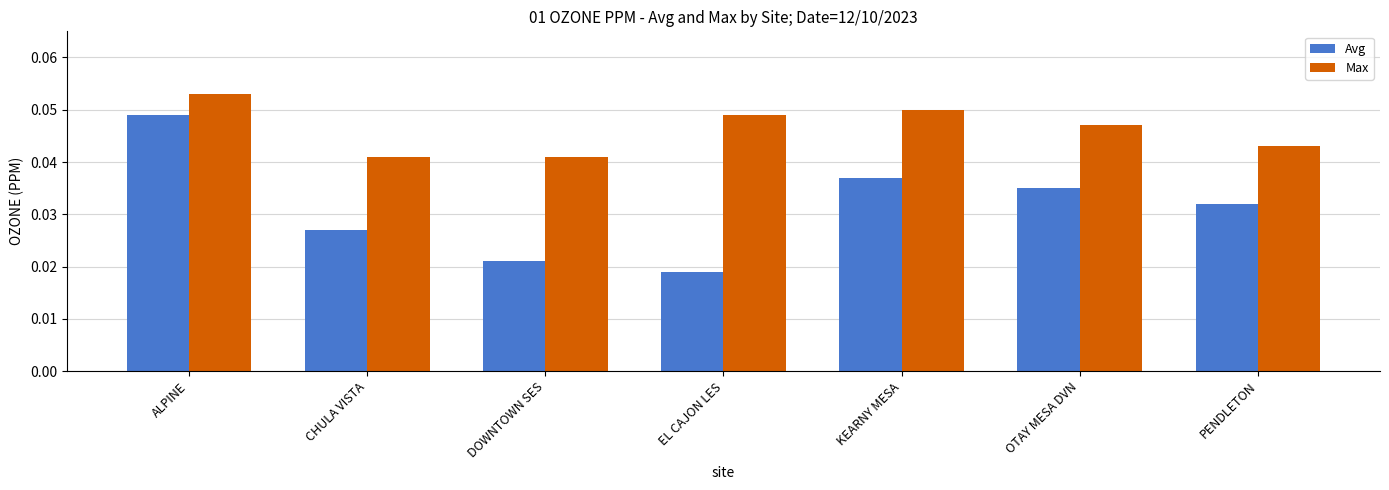

List the labels in order of Avg value, smallest first.

EL CAJON LES, DOWNTOWN SES, CHULA VISTA, PENDLETON, OTAY MESA DVN, KEARNY MESA, ALPINE